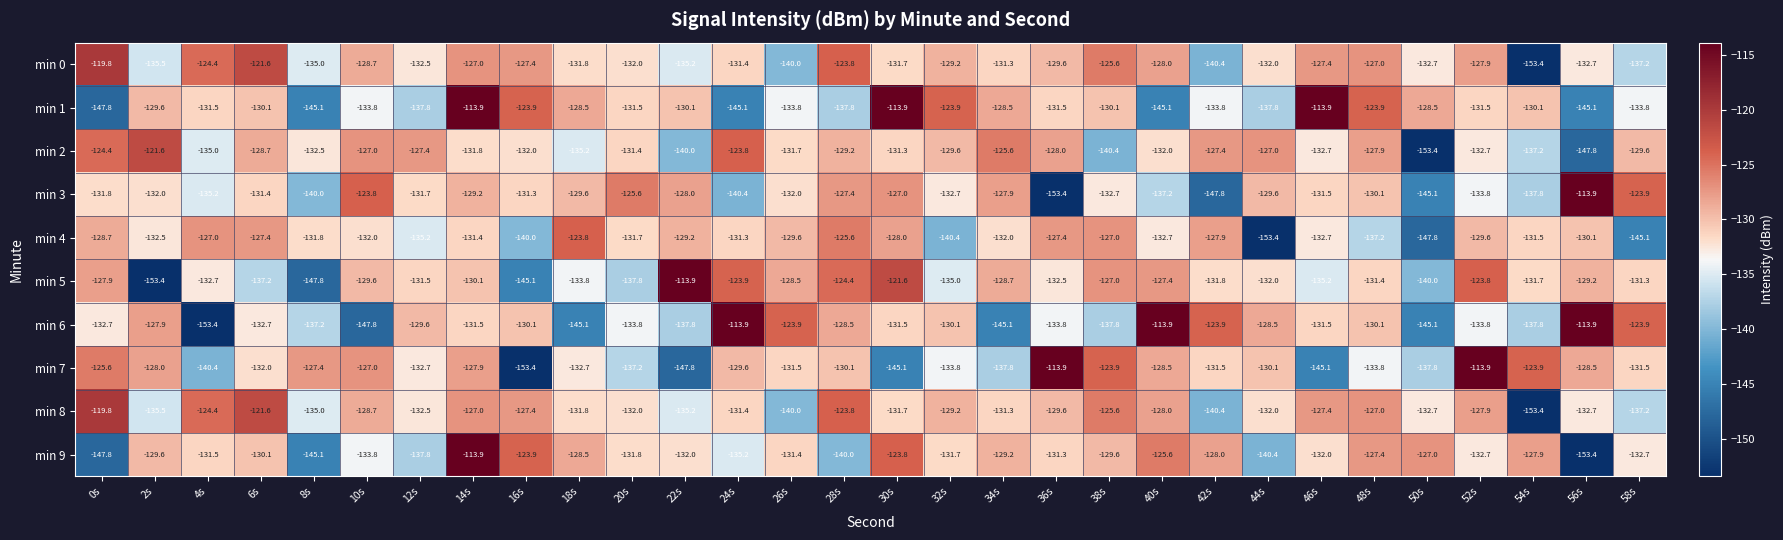

What is the average value of the min 9 series?

-132.2